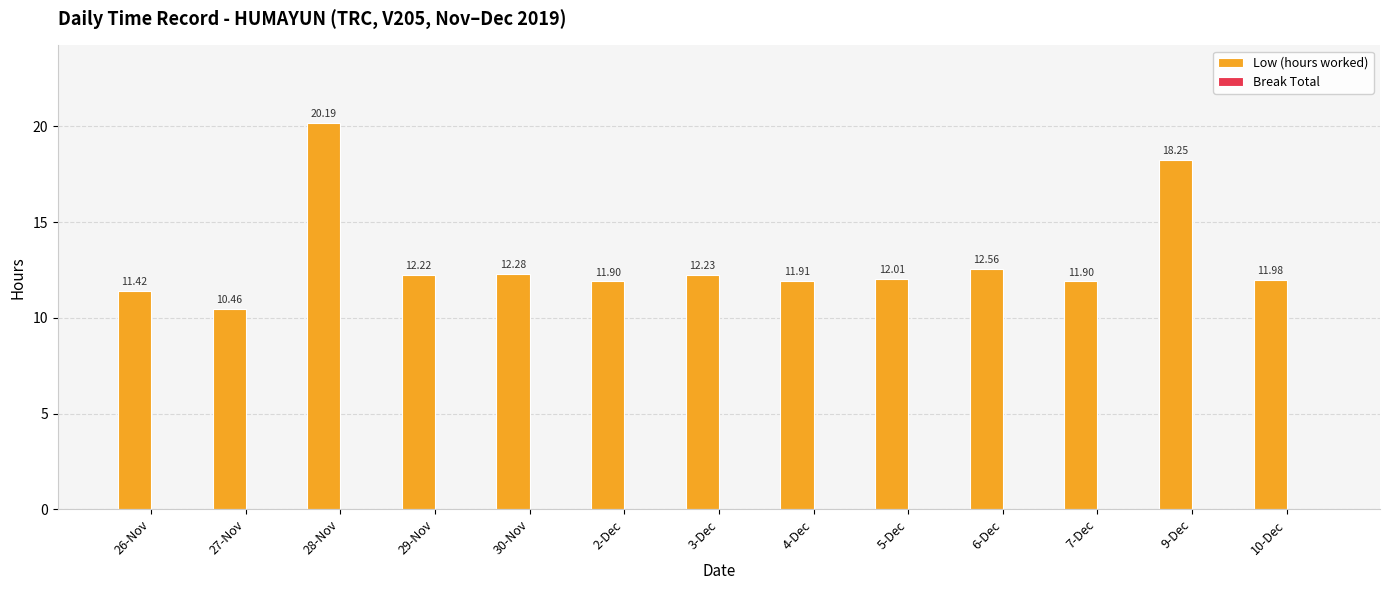

Between 7-Dec and 28-Nov, which is larger?

28-Nov